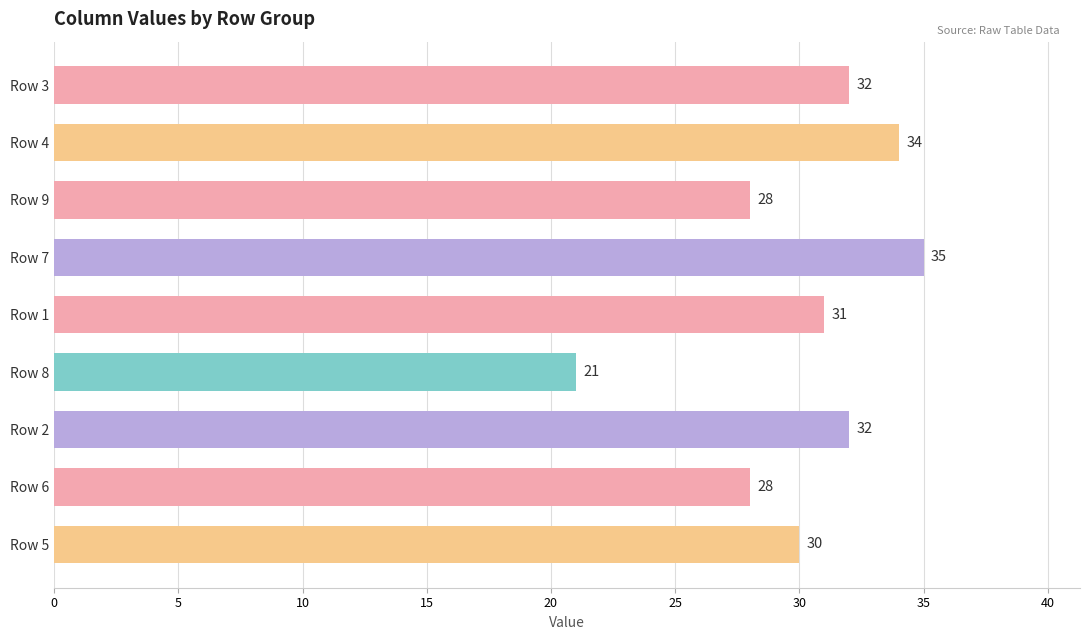

What is the ratio of the value at Row 6 to the value at Row 8?

1.3